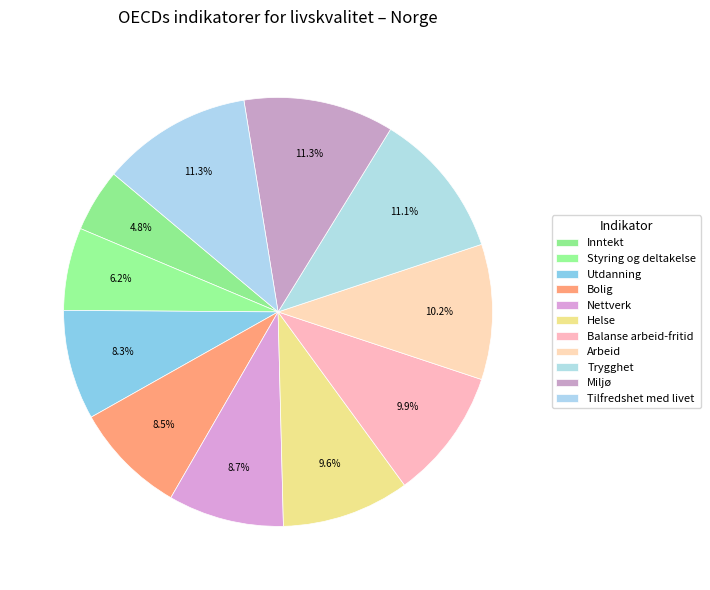

What percentage do Styring og deltakelse and Tilfredshet med livet together represent?

17.6%